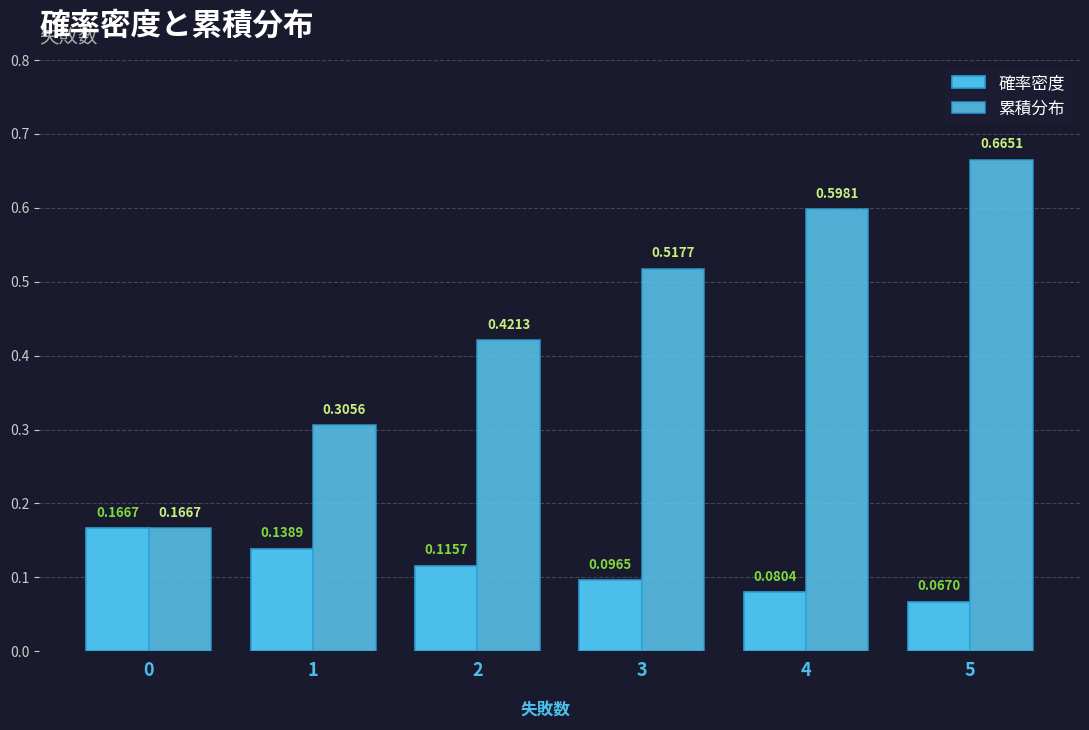

Reading right to left, list all the values displayed in this chart.

確率密度: 0.1	0.1	0.1	0.1	0.1	0.2
累積分布: 0.7	0.6	0.5	0.4	0.3	0.2